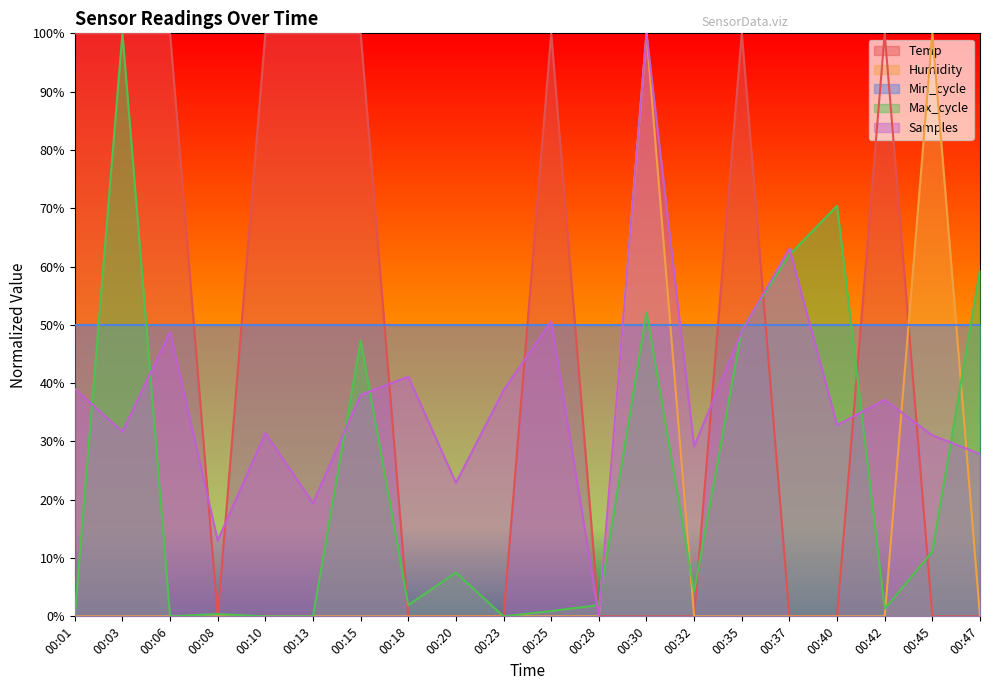

What is the total value across all series at 00:47?

137.3